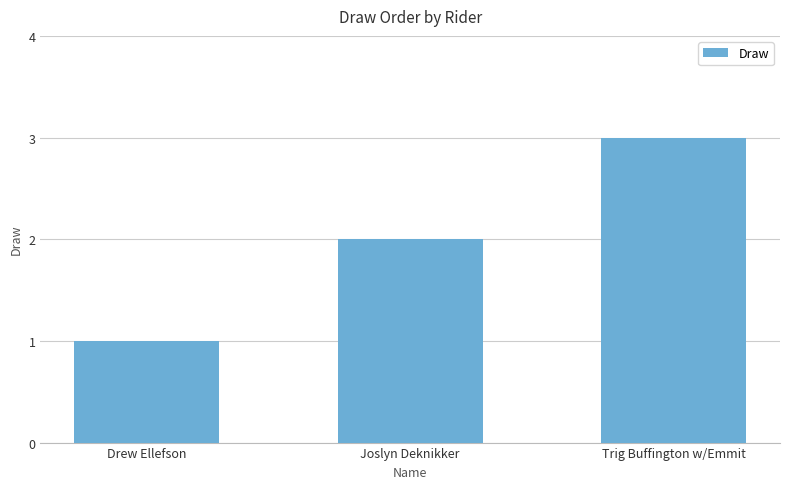

What is the smallest value displayed?

1